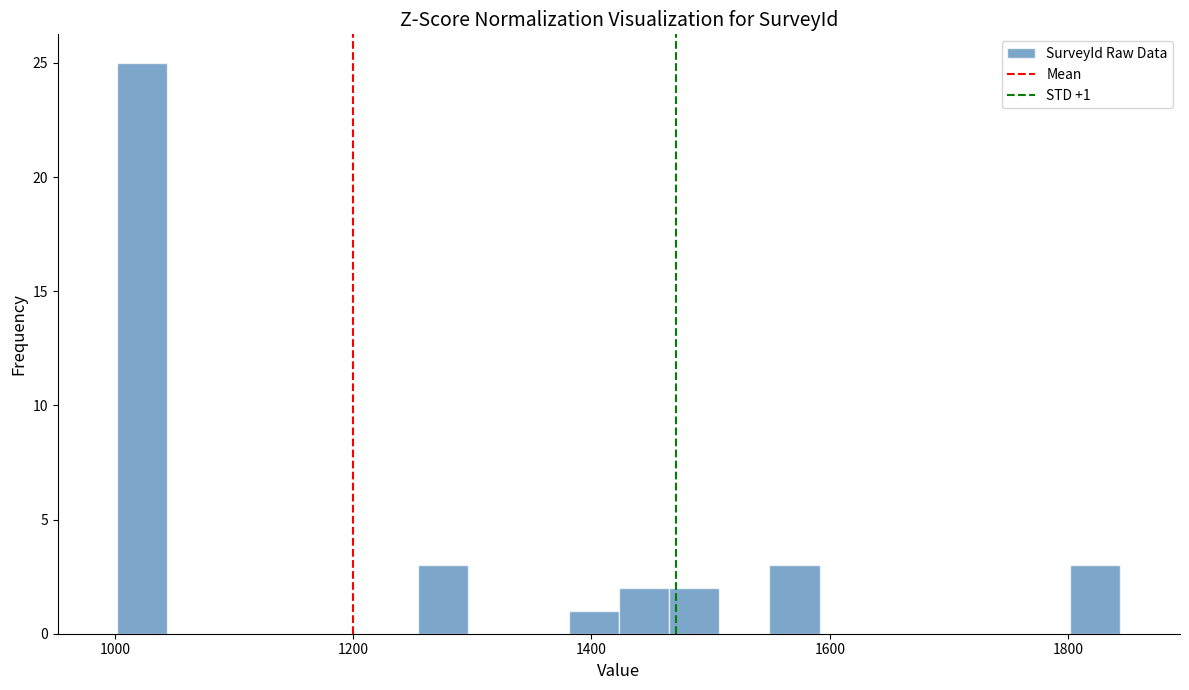

Around what value on the x-axis is the tallest bar? Give the approximate position of its centre, as read against the axis.

1020